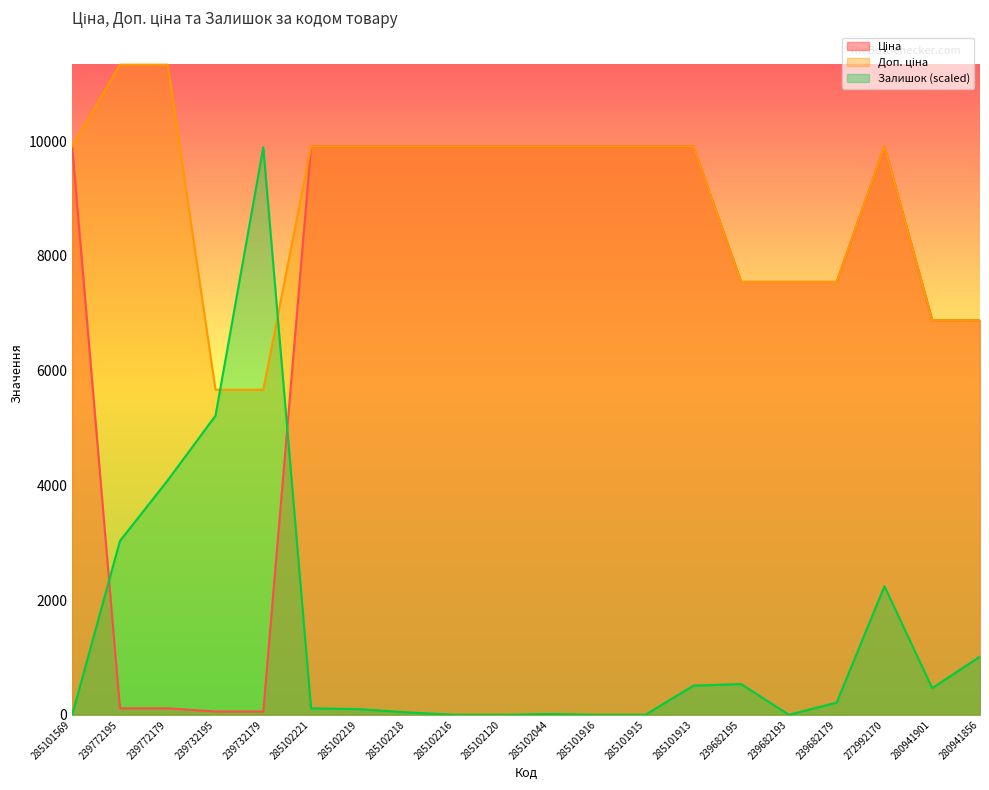

Between 239732195 and 285102218, which series saw the biggest shift?

Ціна